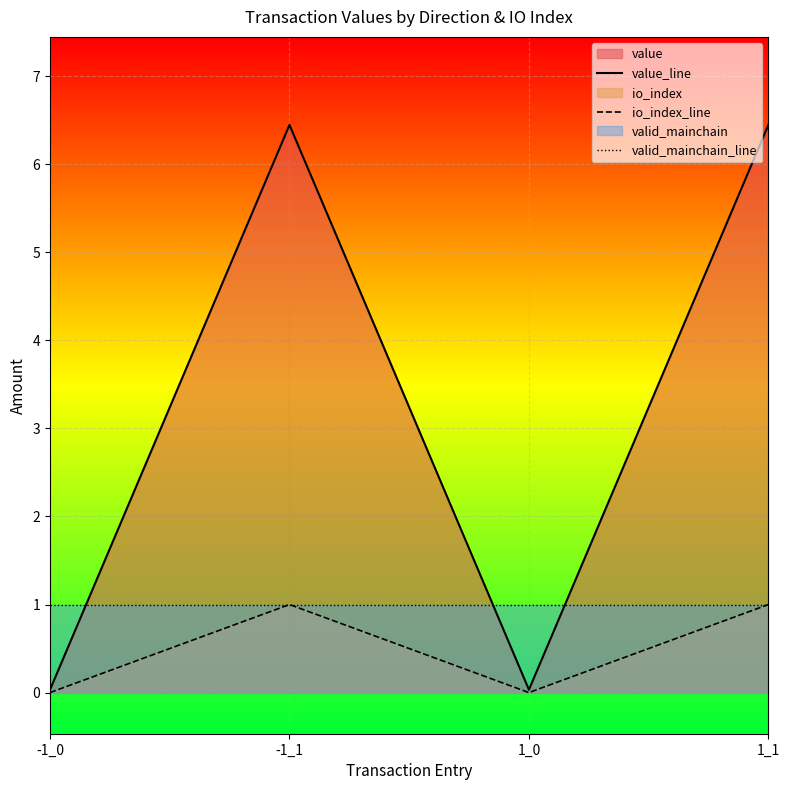

What is the sum of all value_line values?

13.0